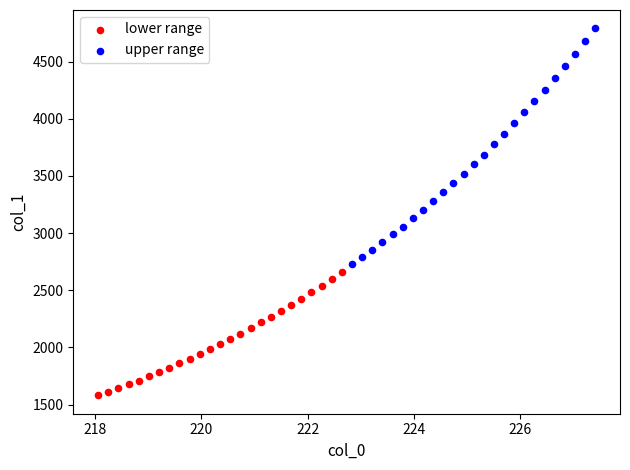

Which series contains the lowest Y value?

lower range